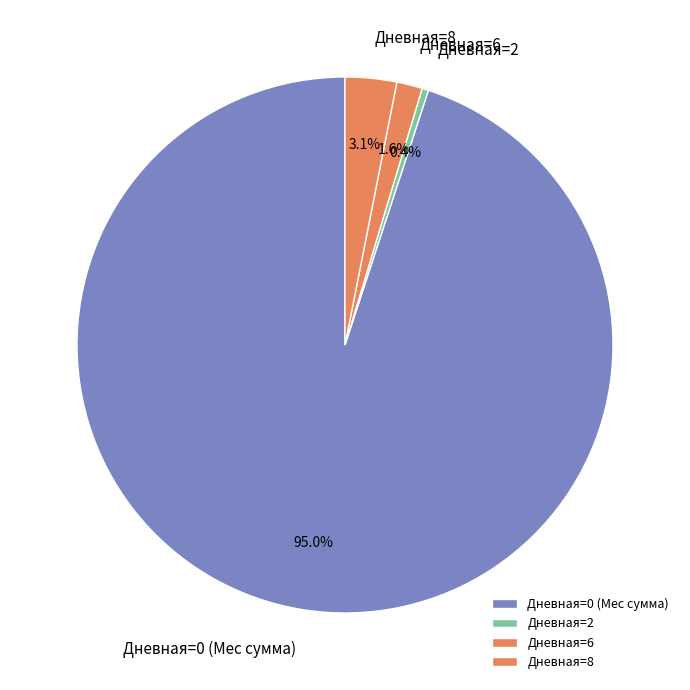

Approximately how many times larger is the value at Дневная=6 compared to Дневная=8?

0.5